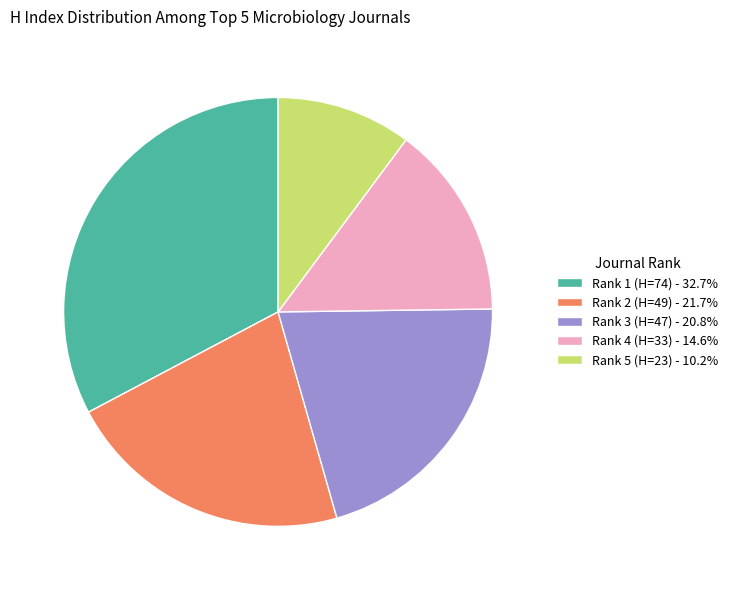

Combined, do Rank 1 (H=74) - 32.7% and Rank 2 (H=49) - 21.7% account for over 50%?

Yes